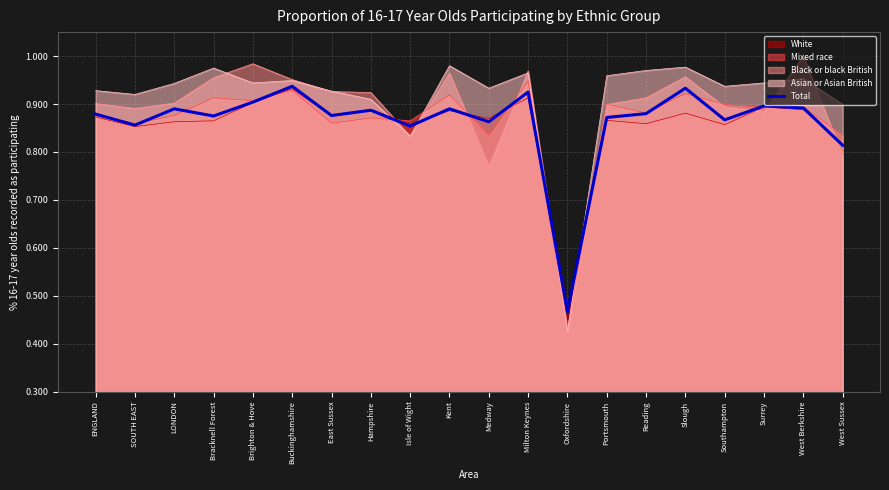

Reading left to right, what are all the values shown in this chart?

ENGLAND=0.9	SOUTH EAST=0.9	LONDON=0.9	Bracknell Forest=0.9	Brighton & Hove=0.9	Buckinghamshire=0.9	East Sussex=0.9	Hampshire=0.9	Isle of Wight=0.9	Kent=0.9	Medway=0.9	Milton Keynes=0.9	Oxfordshire=0.5	Portsmouth=0.9	Reading=0.9	Slough=0.9	Southampton=0.9	Surrey=0.9	West Berkshire=0.9	West Sussex=0.8